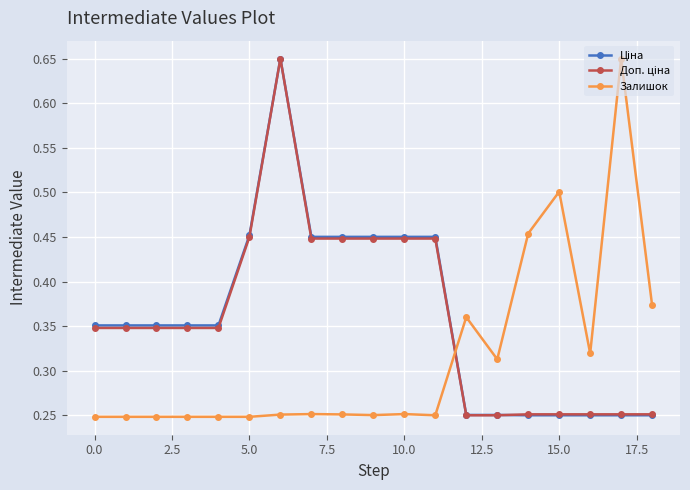

True or false: Залишок has more than 2 interior local peaks.

True